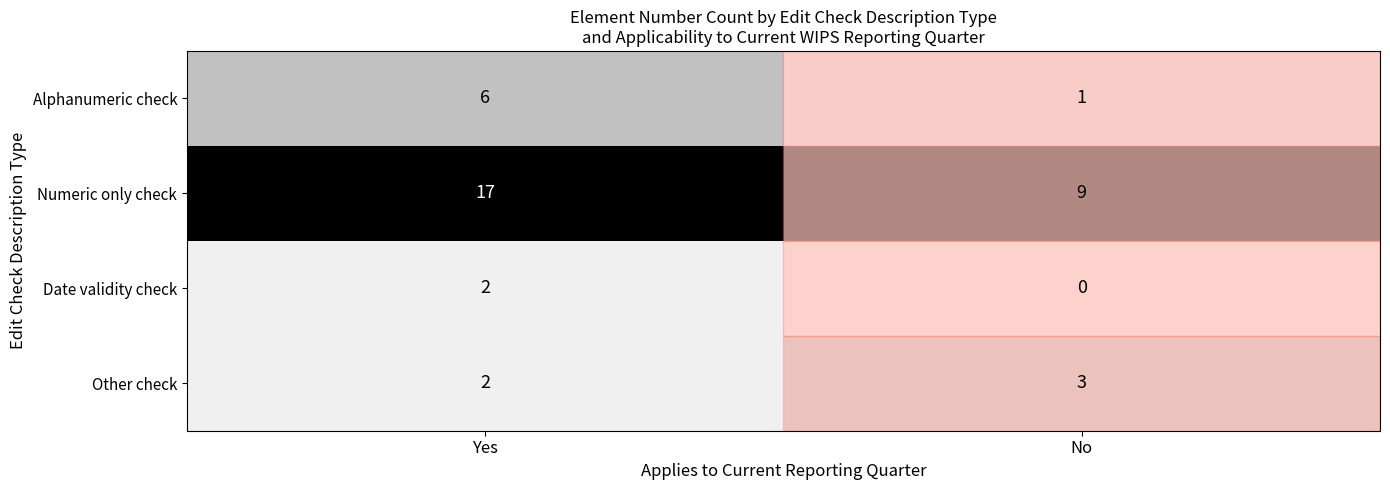

How many distinct data groups are displayed?

4